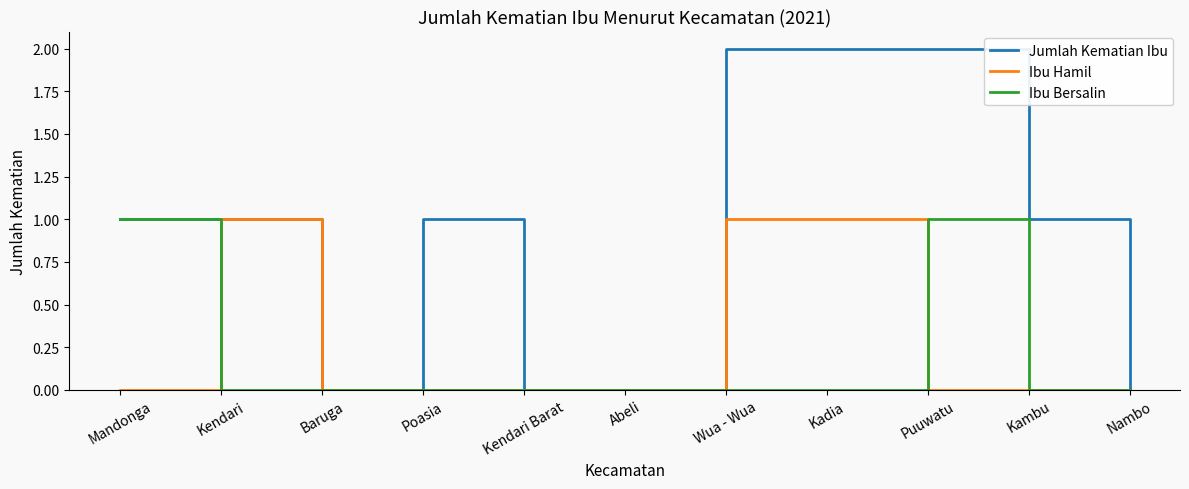

What position from the right is Baruga?

9